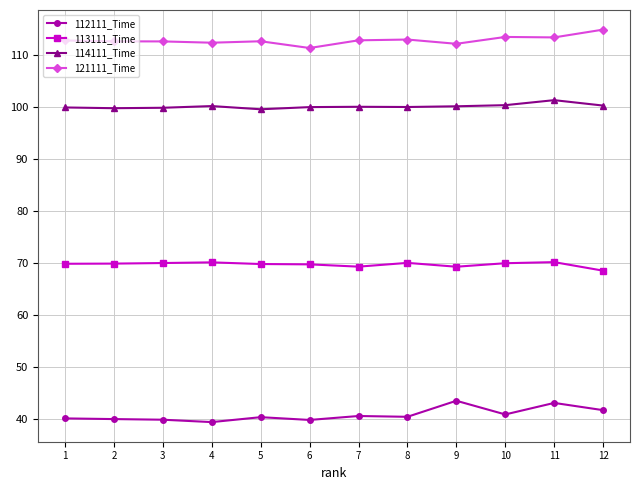

What is the average value of the 112111_Time series?

40.8